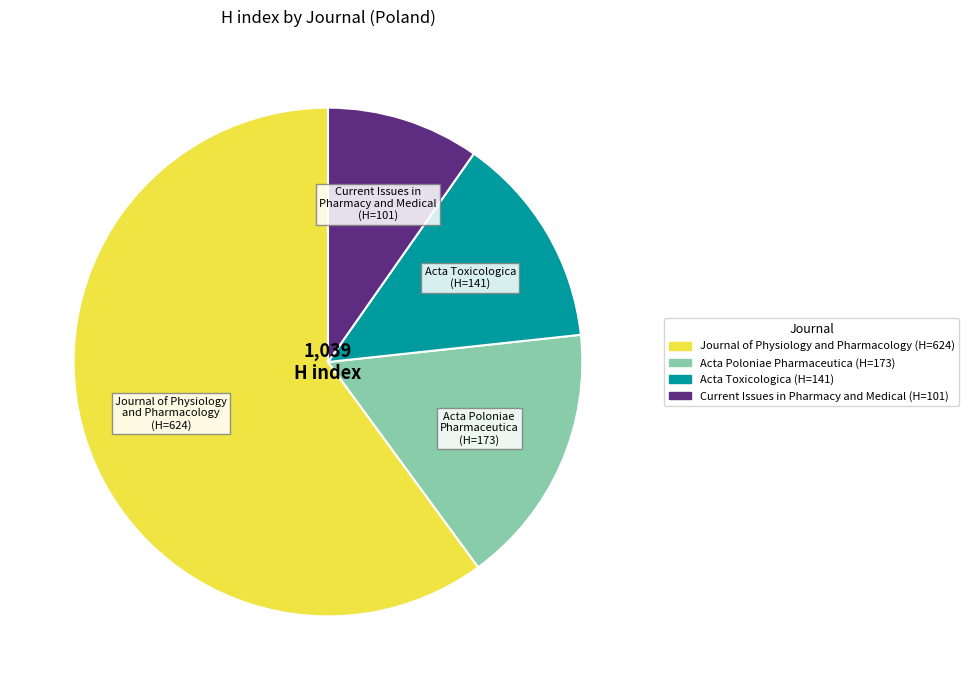

Which slice is the smallest?

Current Issues in Pharmacy and Medical